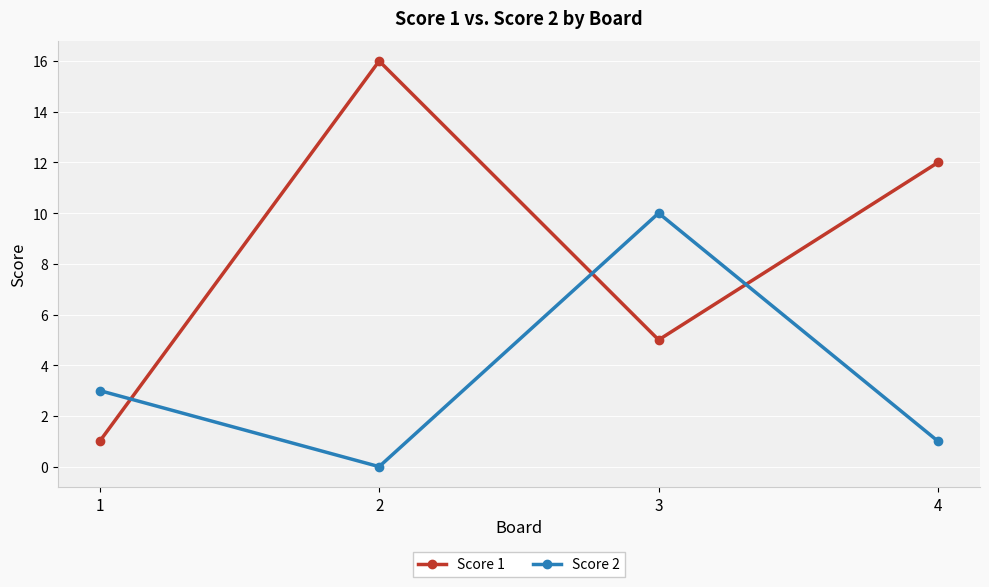

Reading left to right, transcribe all the data shown in this chart.

Score 1: 1	16	5	12
Score 2: 3	0	10	1